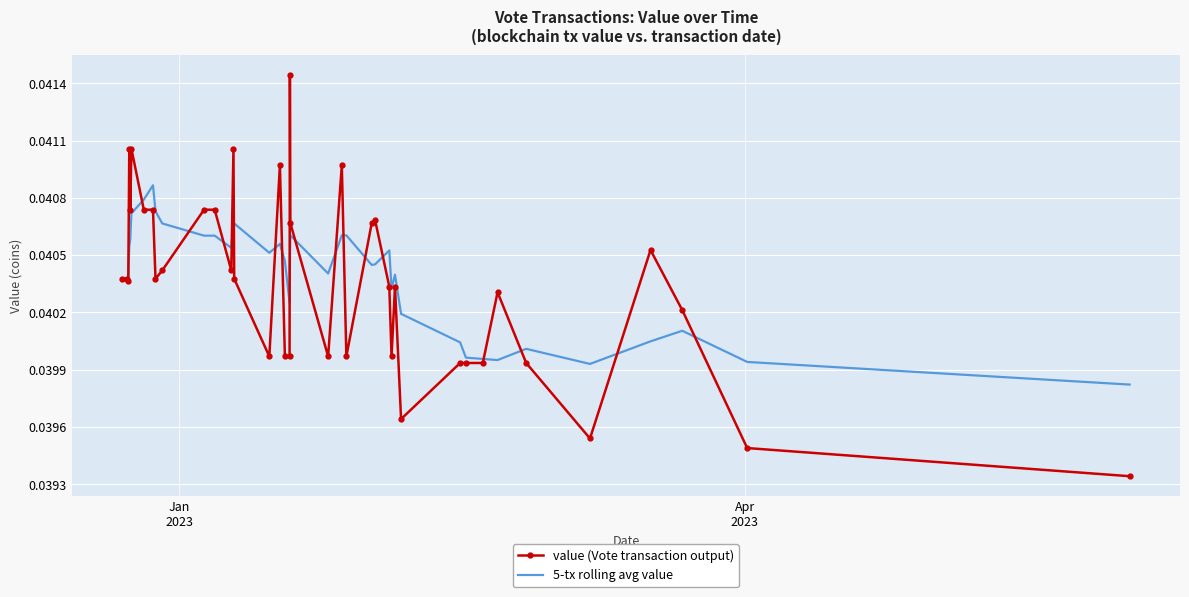

Which series has the widest spread of values?

value (Vote transaction output)